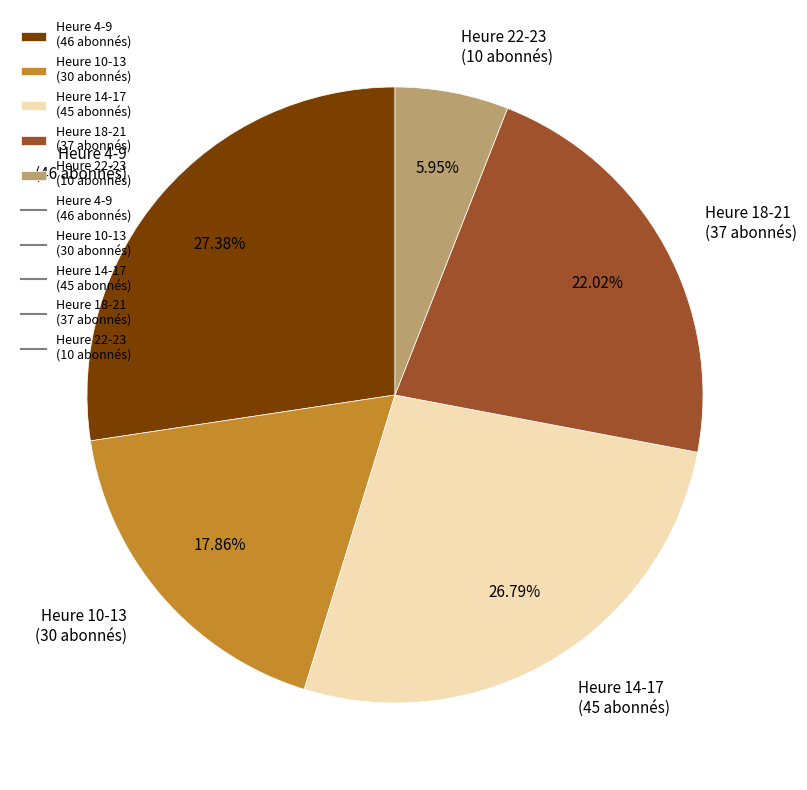

To the nearest percent, what is the average slice percentage?

20%